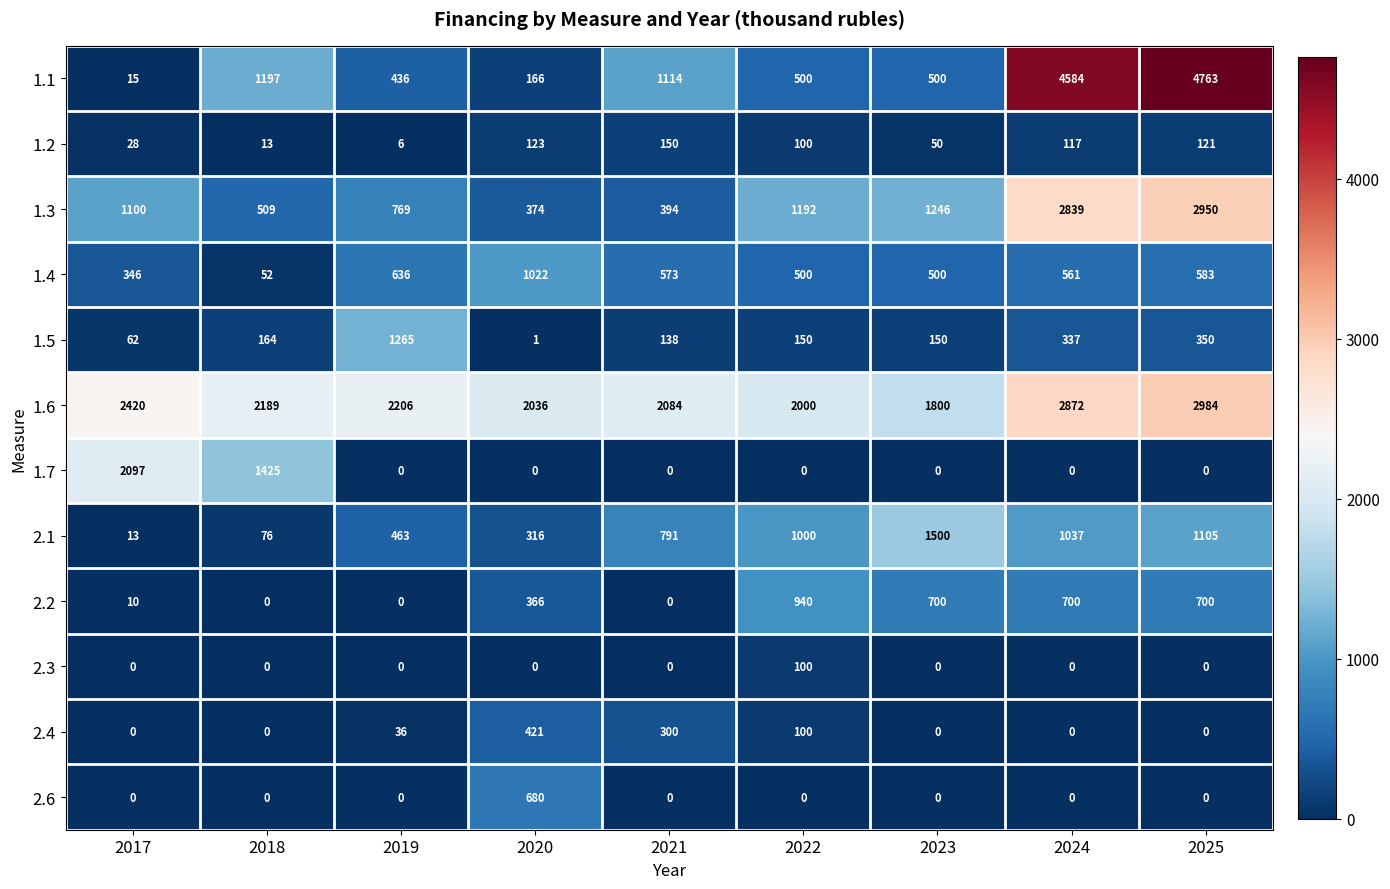

What is the greatest value displayed?

4763